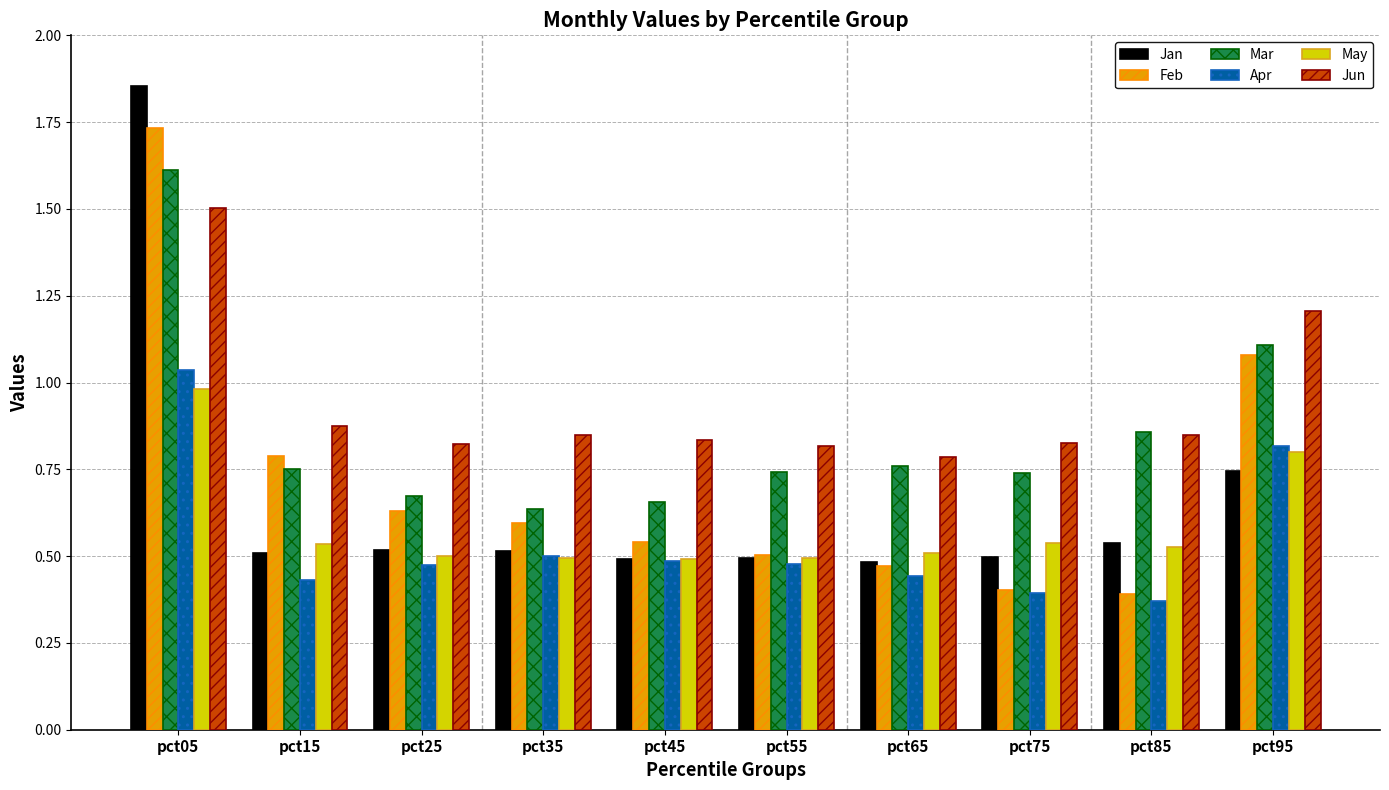

At which category is the sum across all series the highest?

pct05